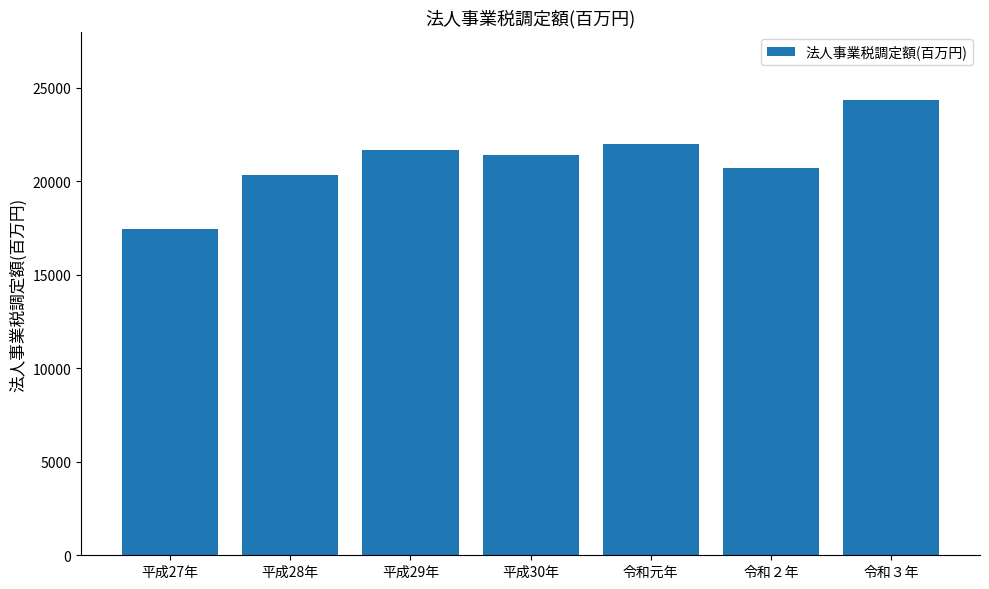

What is the change in value from 平成28年 to 令和２年?

+391.7